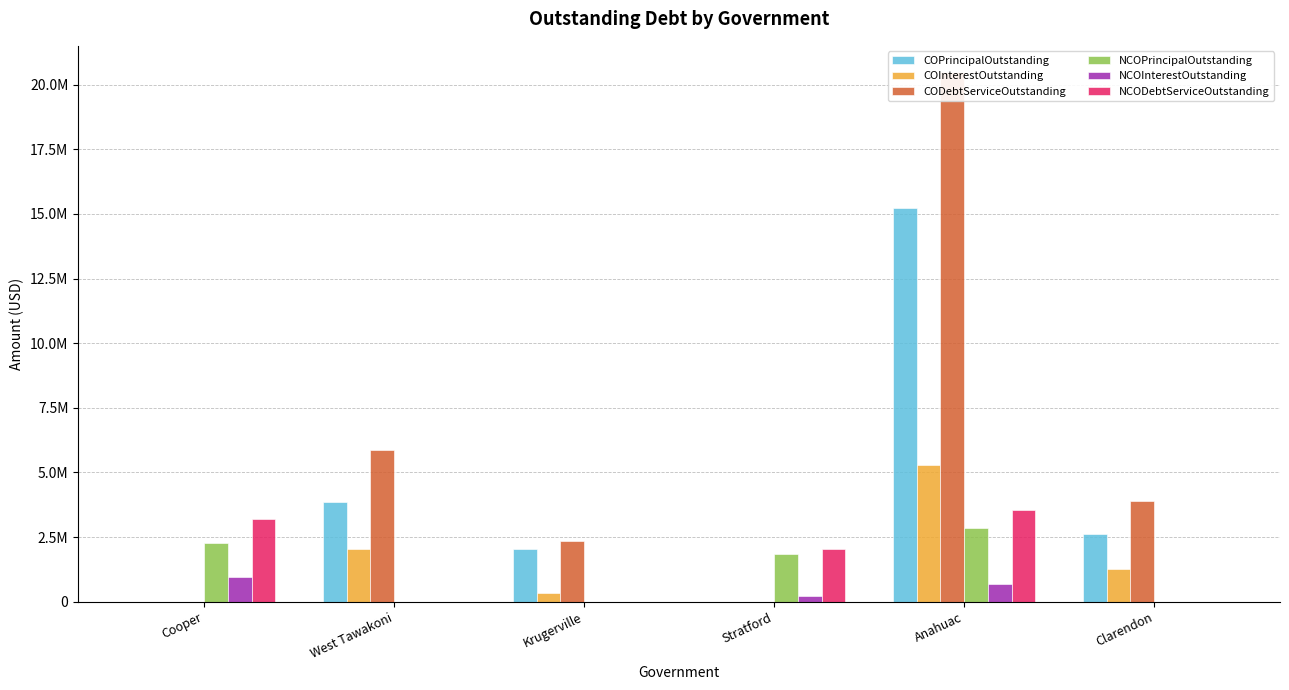

Reading left to right, what are all the values shown in this chart?

COPrincipalOutstanding: 0.0	3838000.0	2041000.0	0.0	15210000.0	2633000.0
COInterestOutstanding: 0.0	2022011.7	316517.0	0.0	5267366.0	1257764.0
CODebtServiceOutstanding: 0.0	5860011.7	2357517.0	0.0	20477366.0	3890764.0
NCOPrincipalOutstanding: 2250000.0	0.0	0.0	1835000.0	2849000.0	0.0
NCOInterestOutstanding: 962500.0	0.0	0.0	203957.5	696946.2	0.0
NCODebtServiceOutstanding: 3212500.0	0.0	0.0	2038957.5	3545946.2	0.0